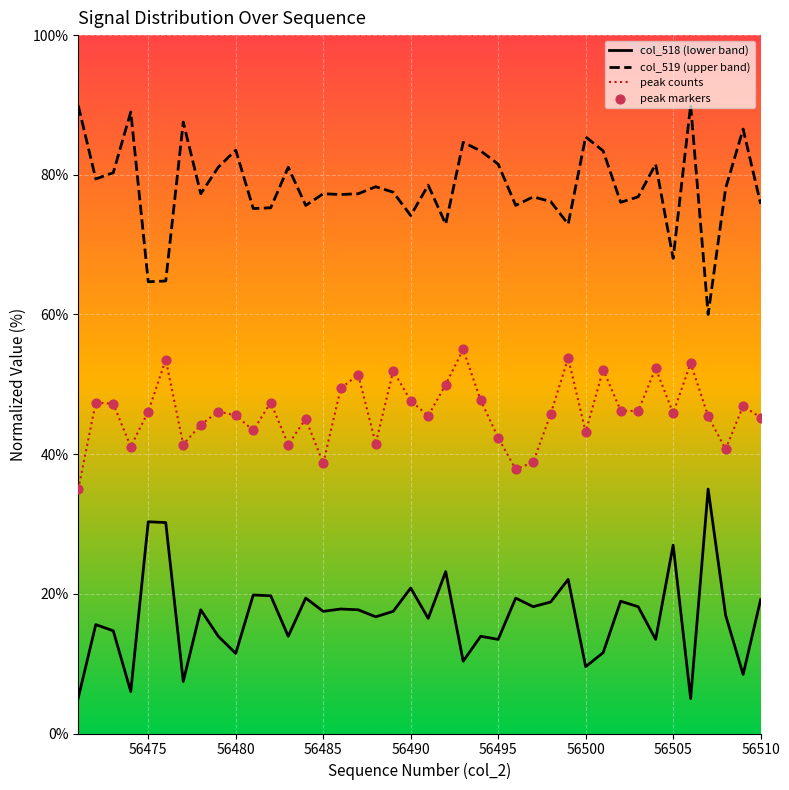

At how many categories does at least one series exceed 78?

19